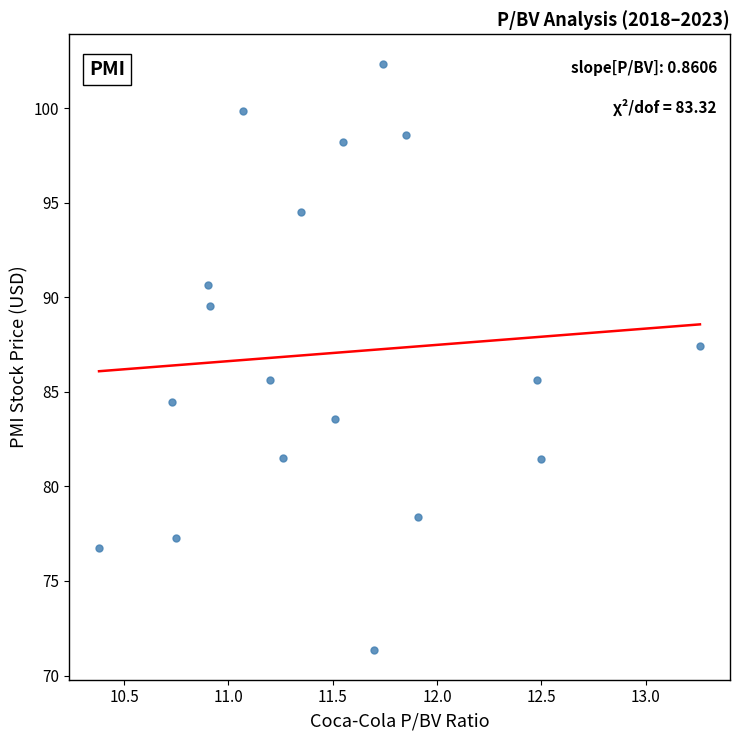

What is the range of X values (max minus min)?

2.9